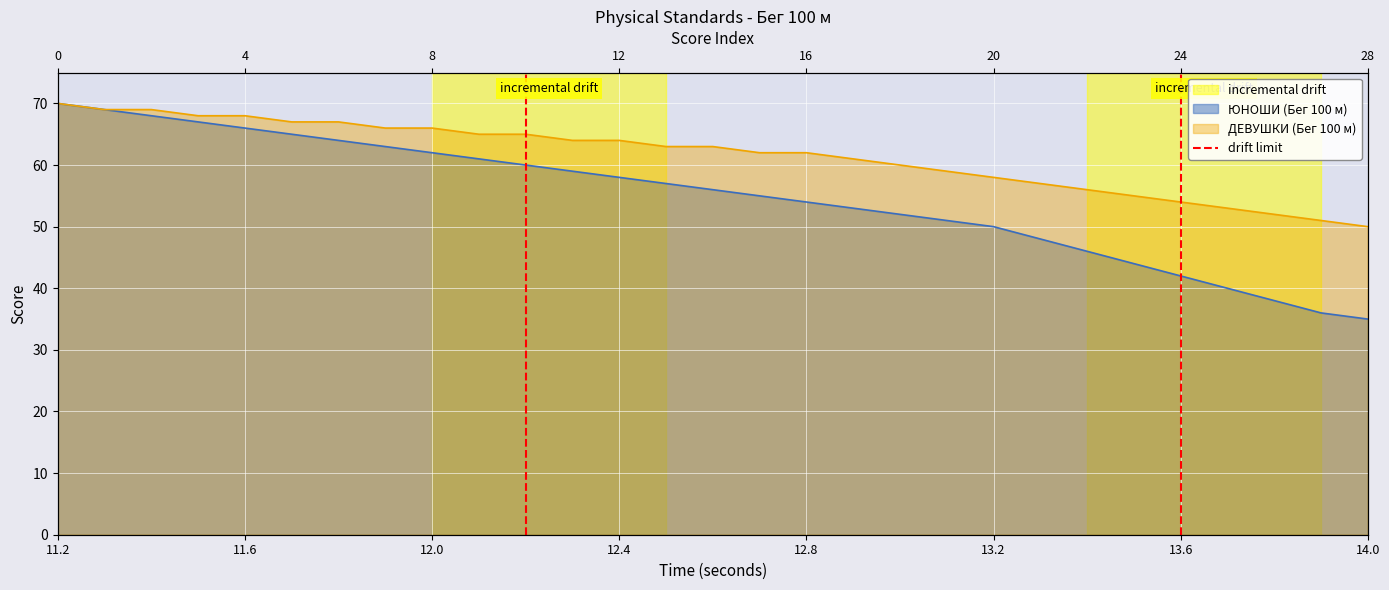

Is it true that the value at 13.6 is 1?

False